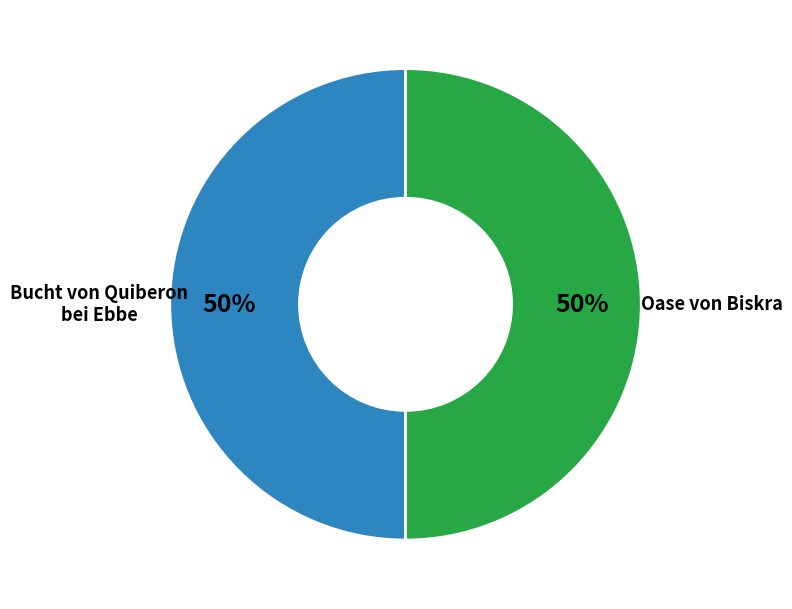

To the nearest percent, what is the average slice percentage?

50%